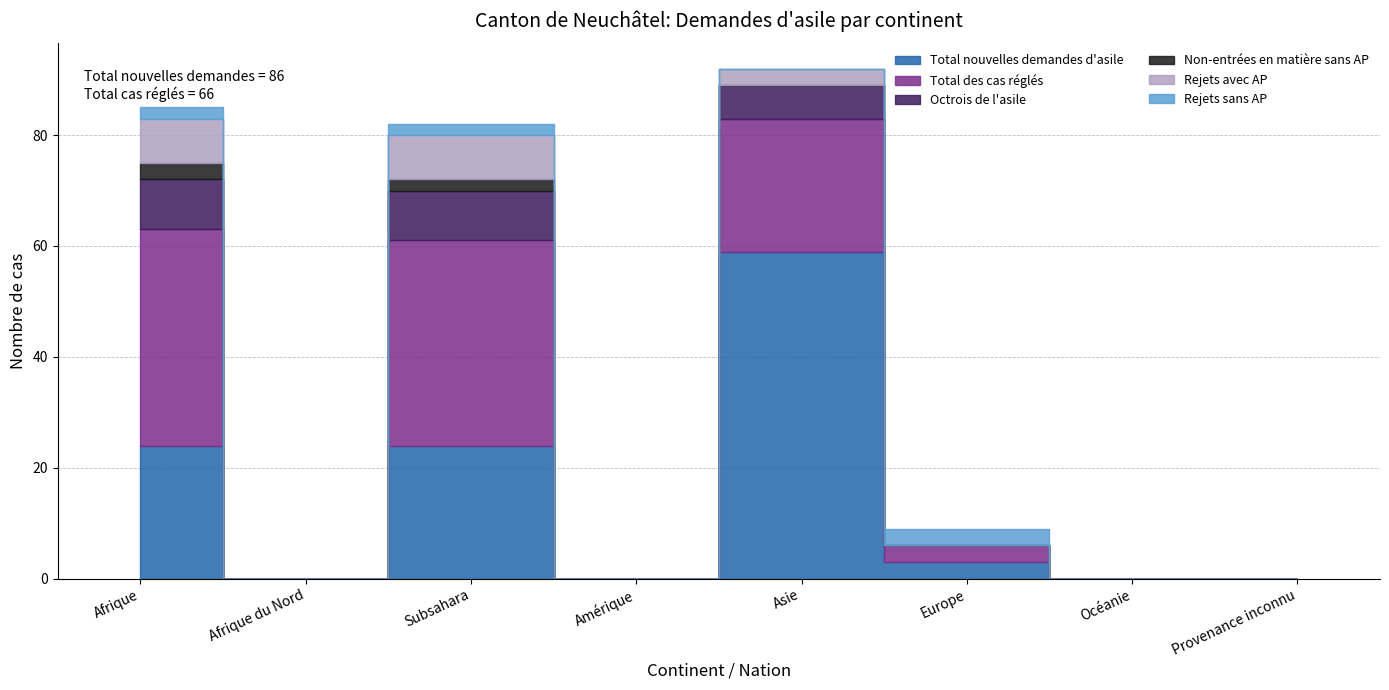

Rank the series by their maximum value, from highest to lowest.

Total nouvelles demandes d'asile, Total des cas réglés, Octrois de l'asile, Rejets avec AP, Non-entrées en matière sans AP, Rejets sans AP